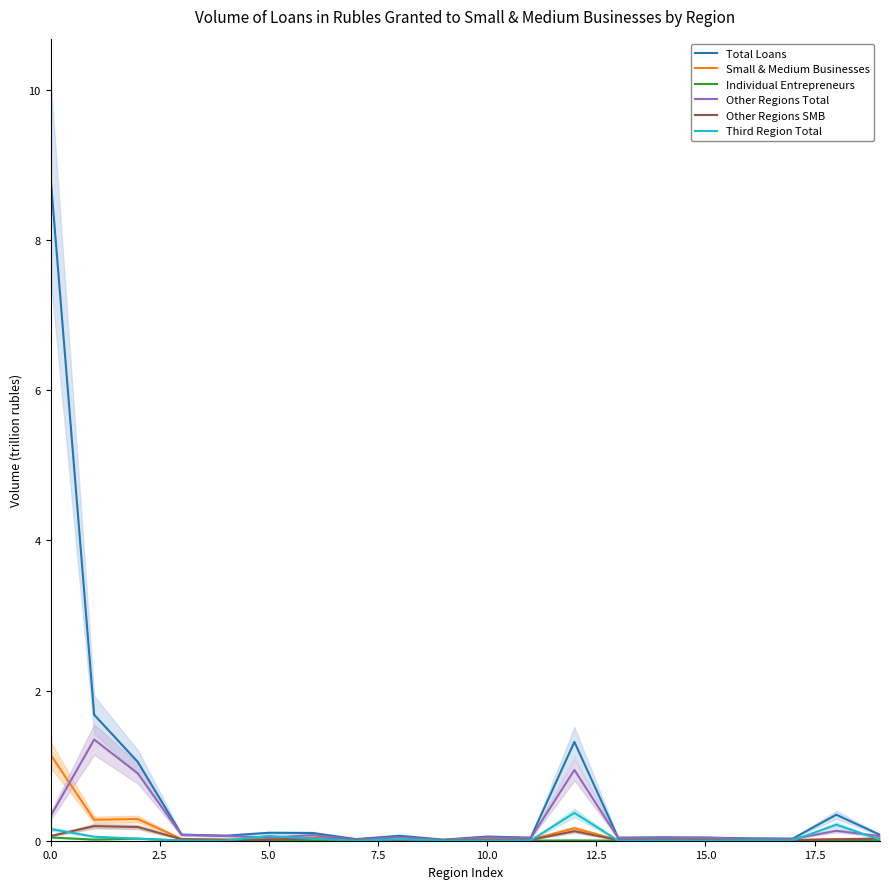

Where is the first local minimum for Third Region Total?

10.0